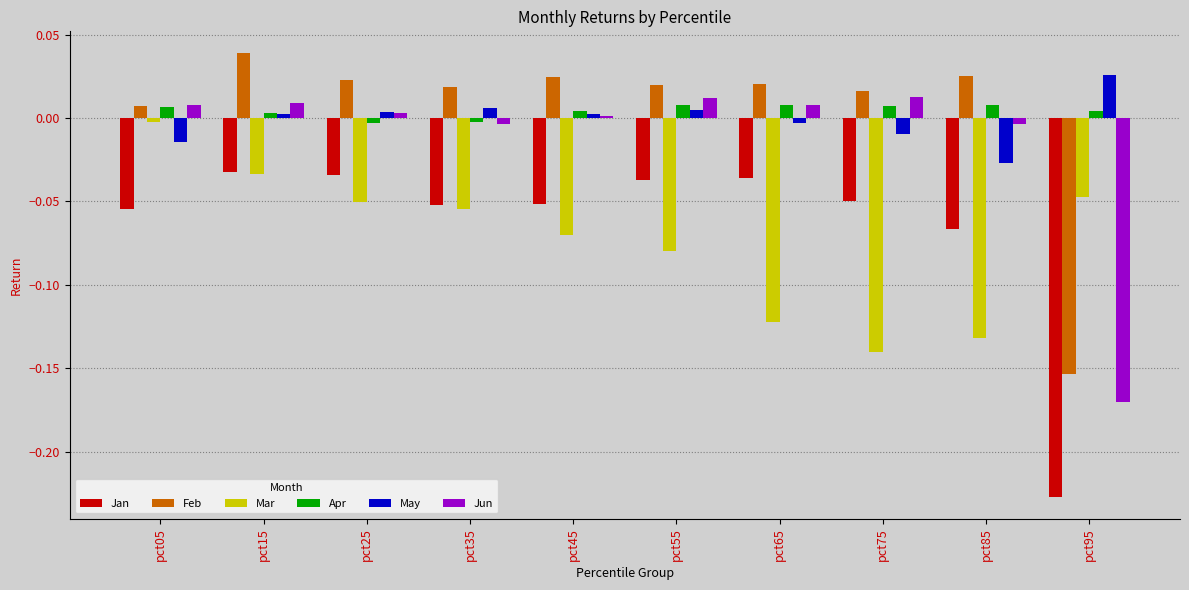

At which label does Jun first exceed 0?

pct05